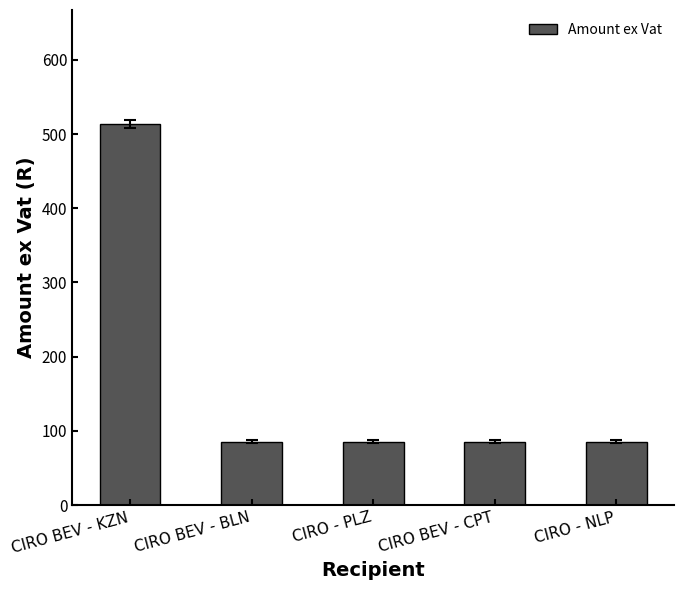

Reading left to right, transcribe all the data shown in this chart.

CIRO BEV - KZN=513.4	CIRO BEV - BLN=85.6	CIRO - PLZ=85.6	CIRO BEV - CPT=85.6	CIRO - NLP=85.6